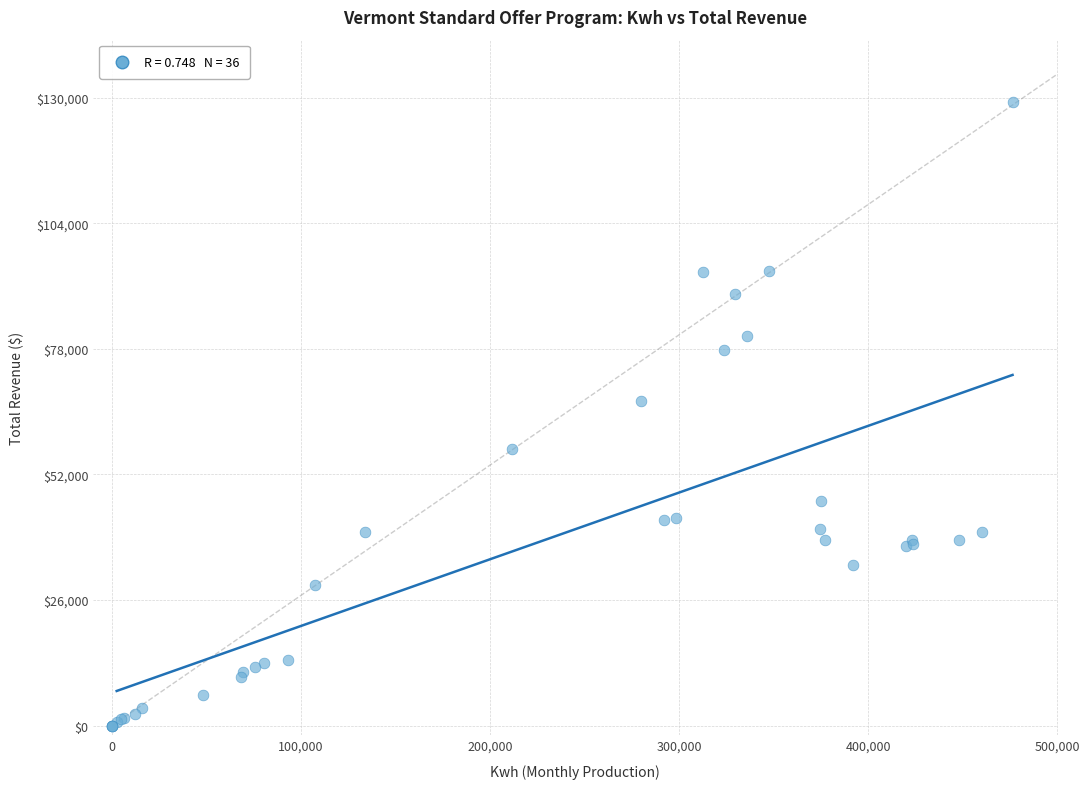

What Y value in the scatter plot is closest to 64548?

67115.3